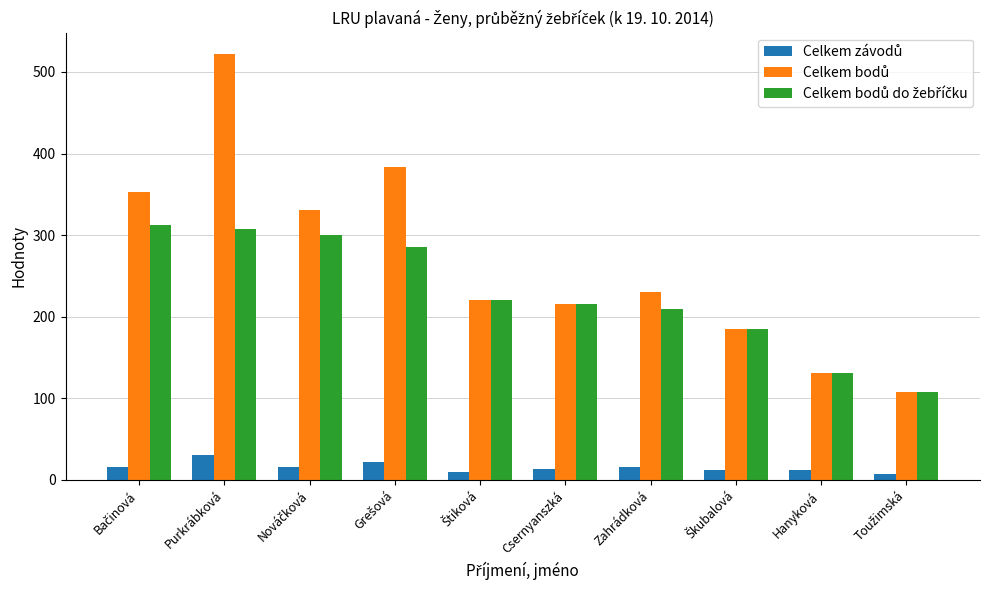

What is the total value across all series at Zahrádková?

456